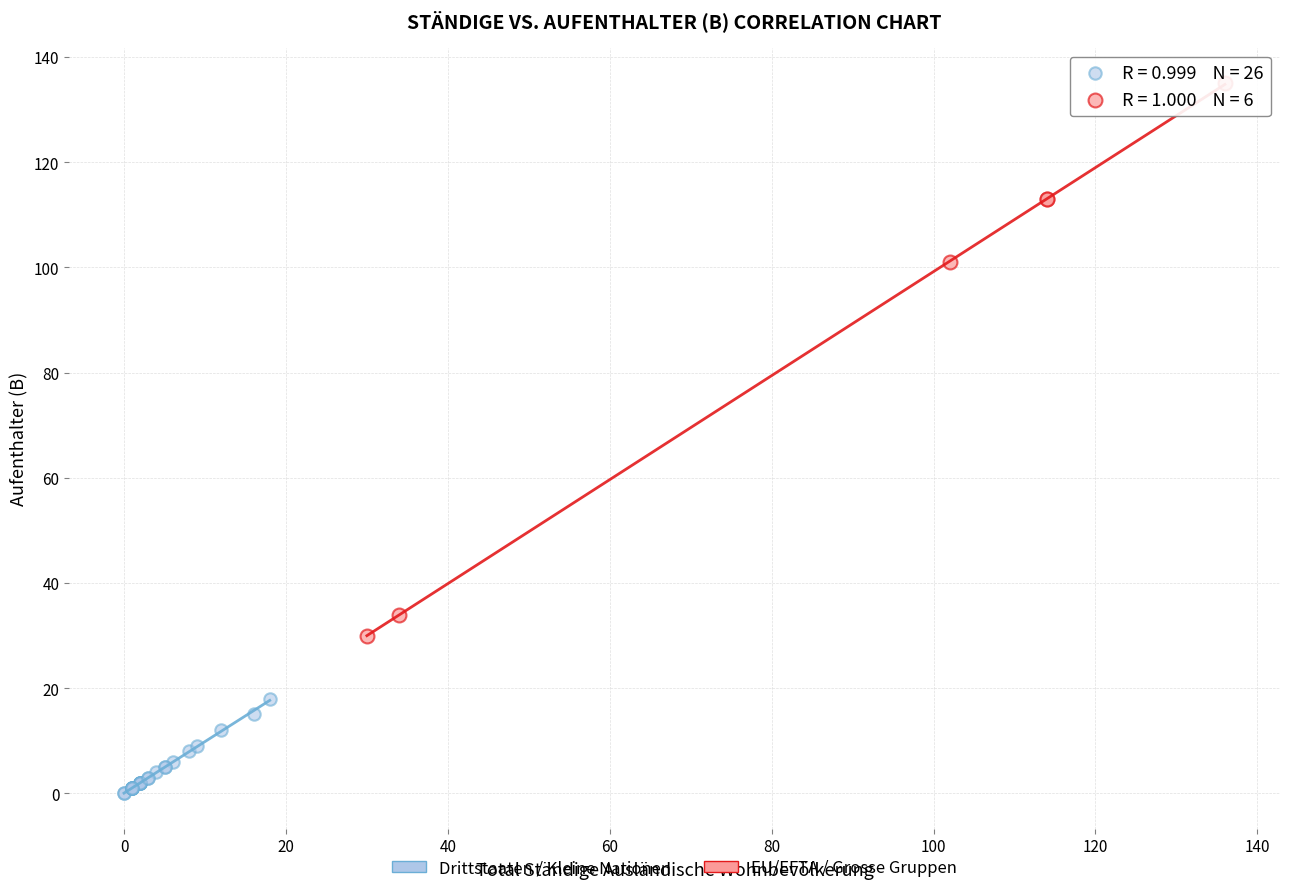

Which series contains the lowest Y value?

Drittstaaten / Kleine Nationen